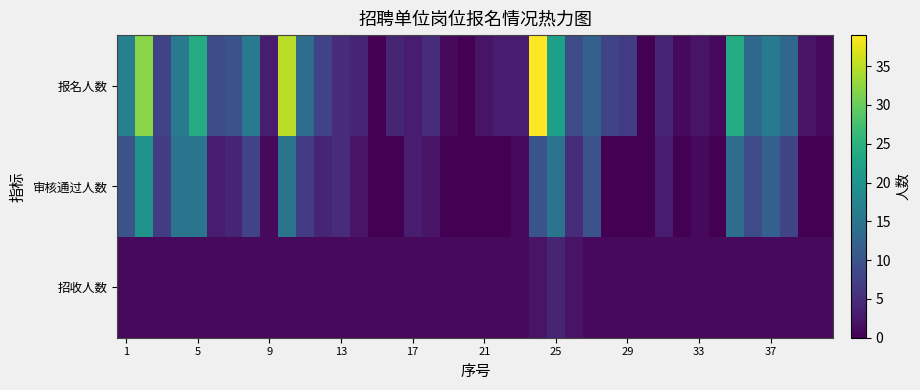

Rank the series by their maximum value, from lowest to highest.

招收人数, 审核通过人数, 报名人数